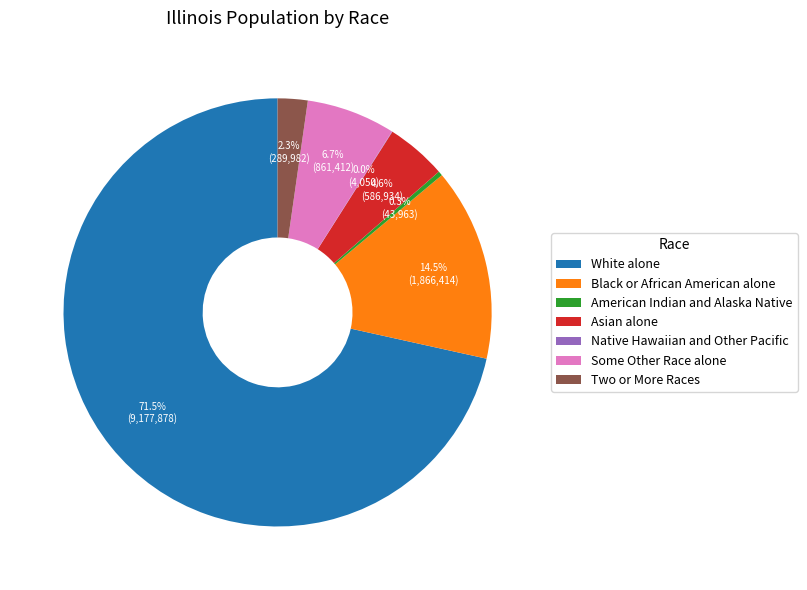

Does any single category account for the majority?

Yes